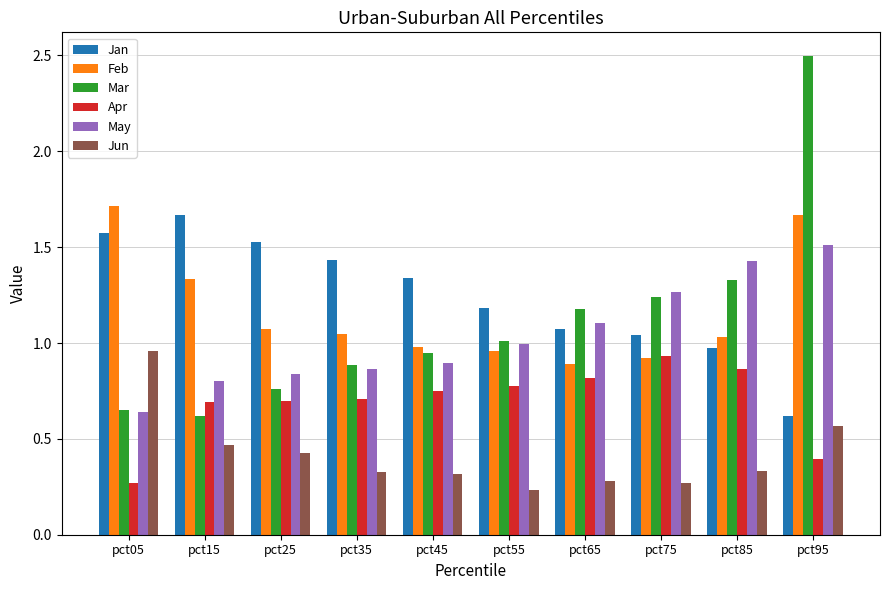

What is the sum of the May values at pct75 and pct35?

2.1